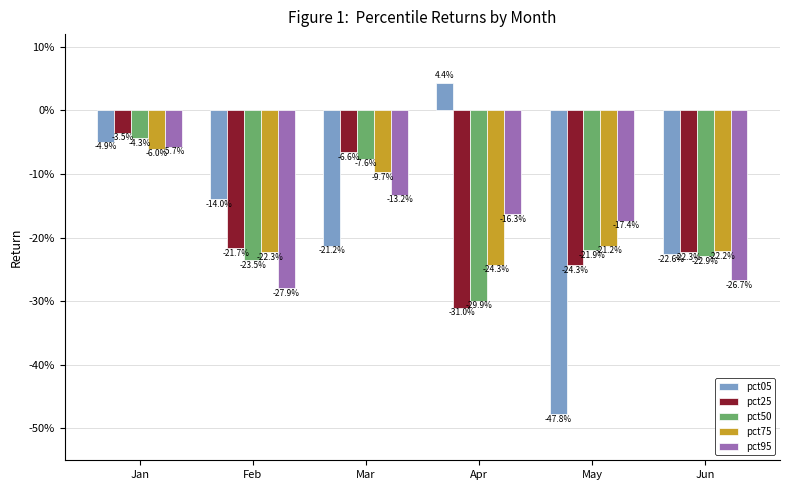

What are all the series names shown in the legend?

pct05, pct25, pct50, pct75, pct95